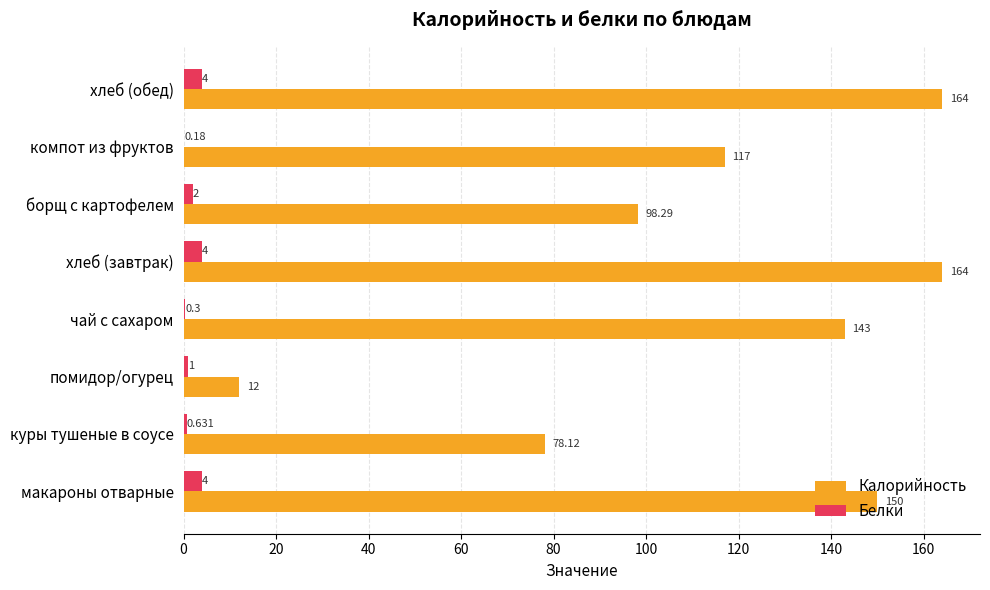

Which series has the largest total across all categories?

Калорийность